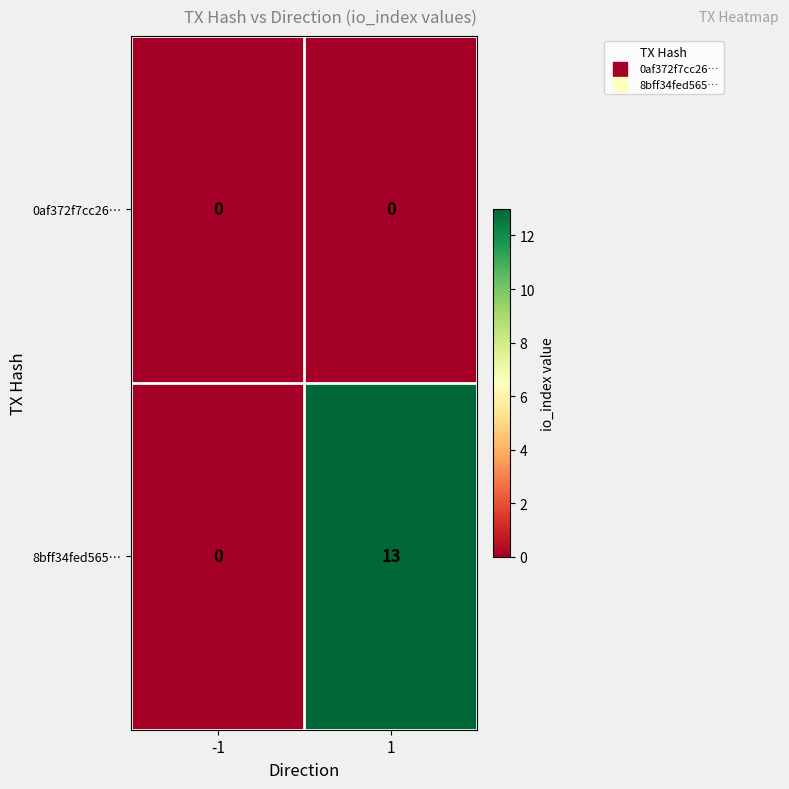

Is the value of 8bff34fed565… at 1 greater than the value of 0af372f7cc26… at 1?

Yes